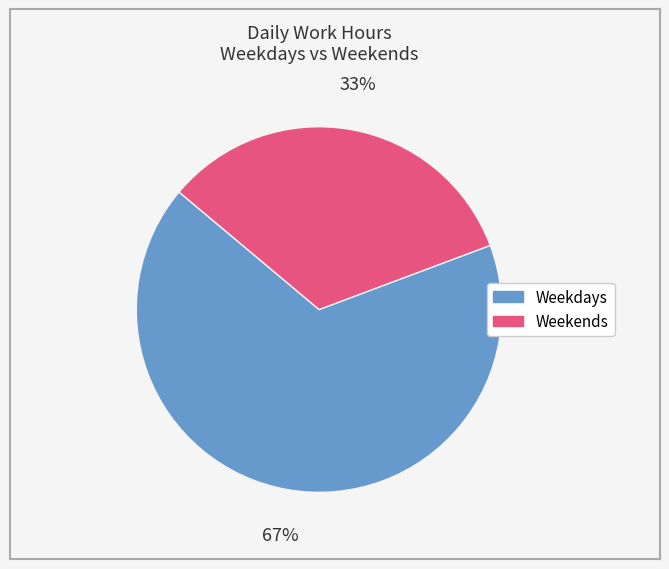

Is there a majority slice in this chart?

Yes